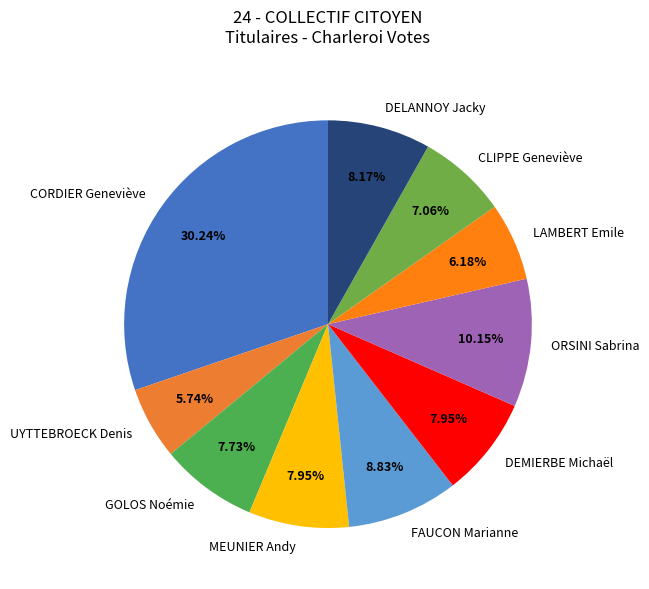

How many slices are in this pie chart?

10